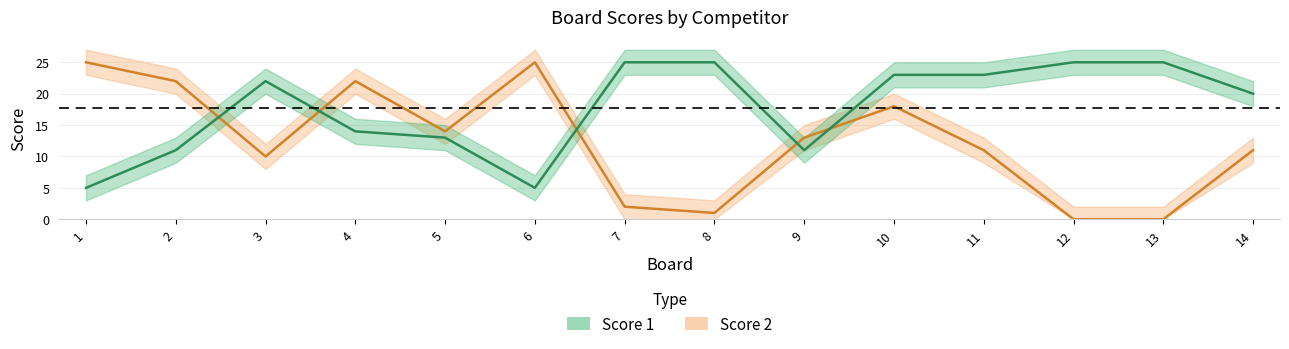

Which has a higher value, 5 or 14?

14